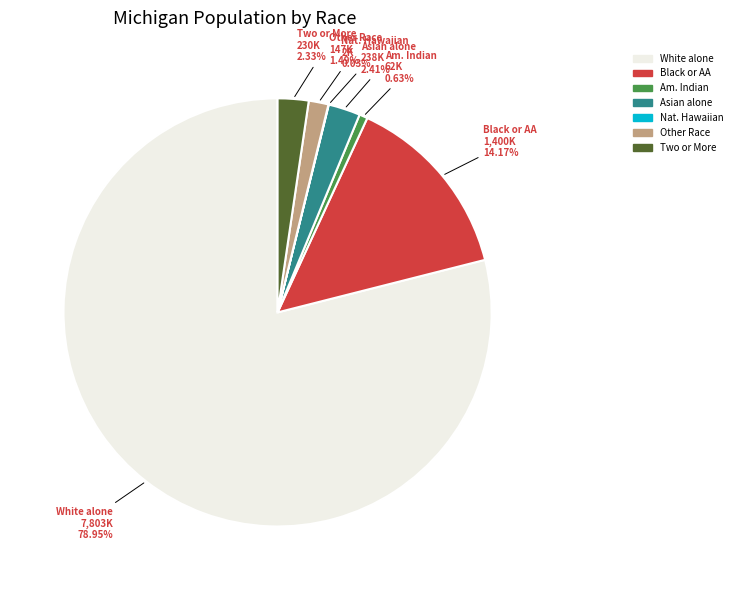

Is the sum of Am. Indian and White alone greater than half?

Yes